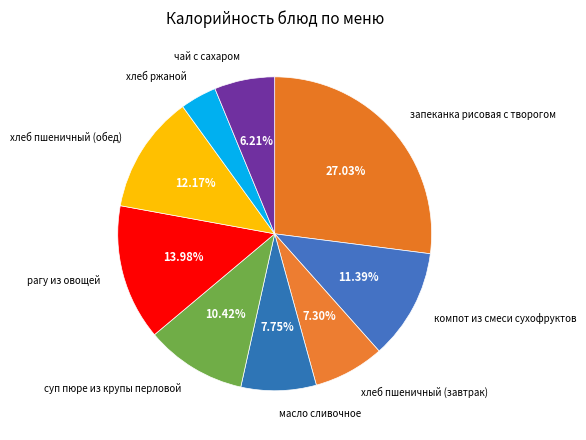

Does хлеб пшеничный (обед) account for over 50% of the chart?

No